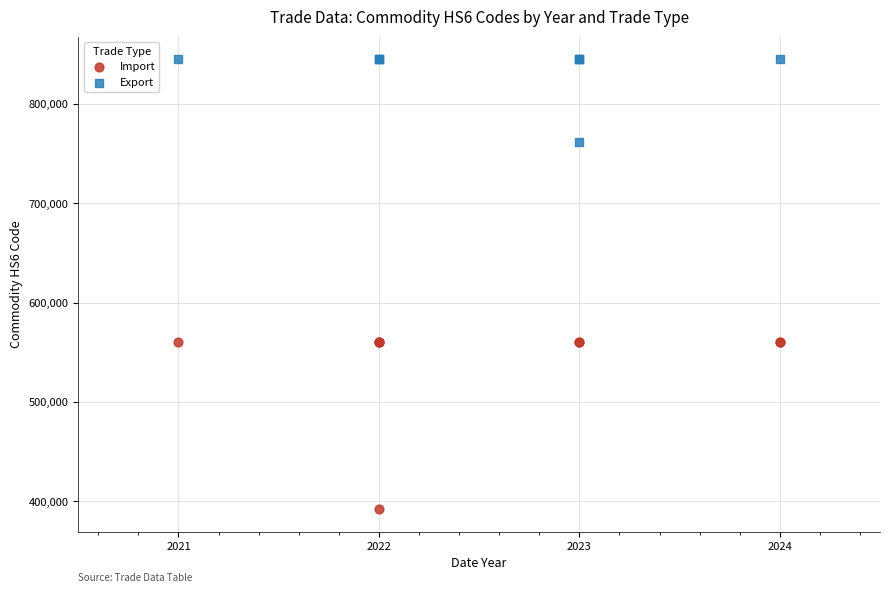

Which series contains the lowest Y value?

Import